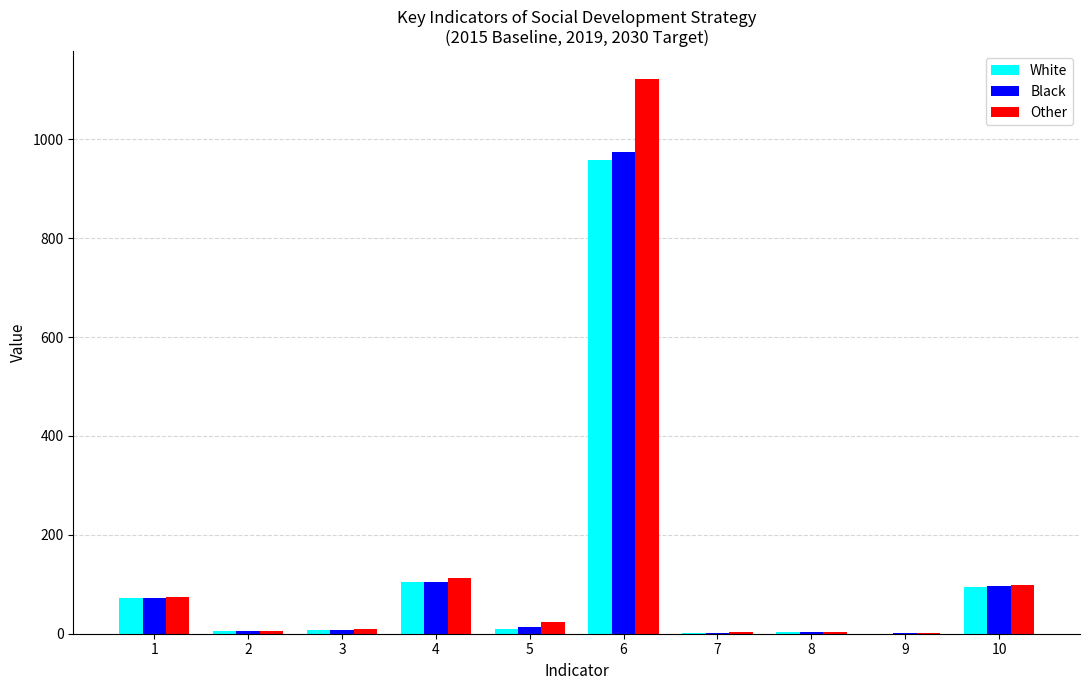

At which category is the sum across all series the highest?

6